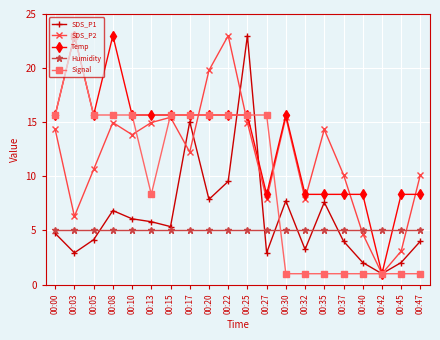

The SDS_P2 series shows 4.7 at 00:40. True or false?

True